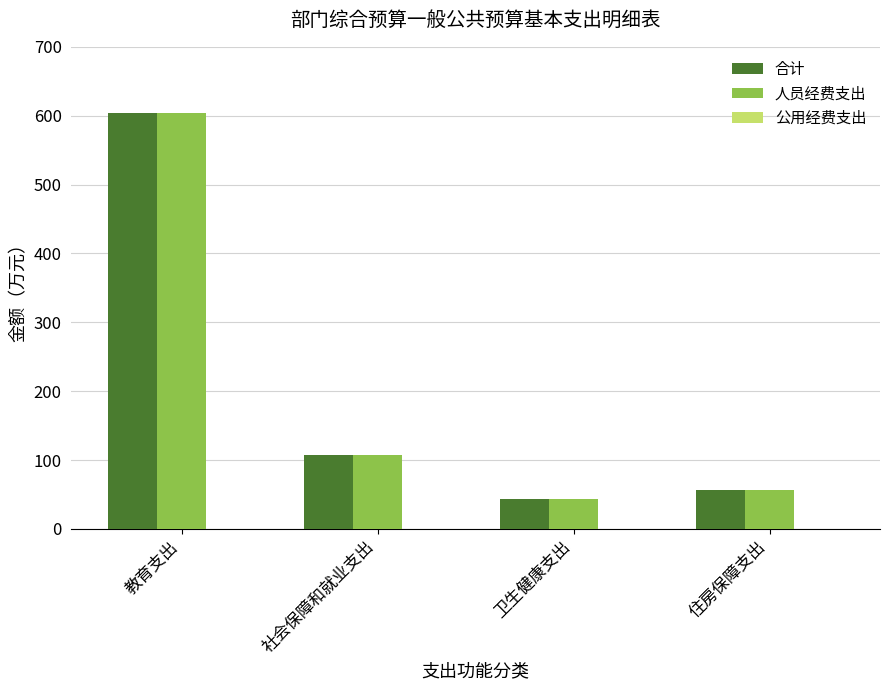

Is the value of 合计 at 卫生健康支出 greater than the value of 人员经费支出 at 住房保障支出?

No